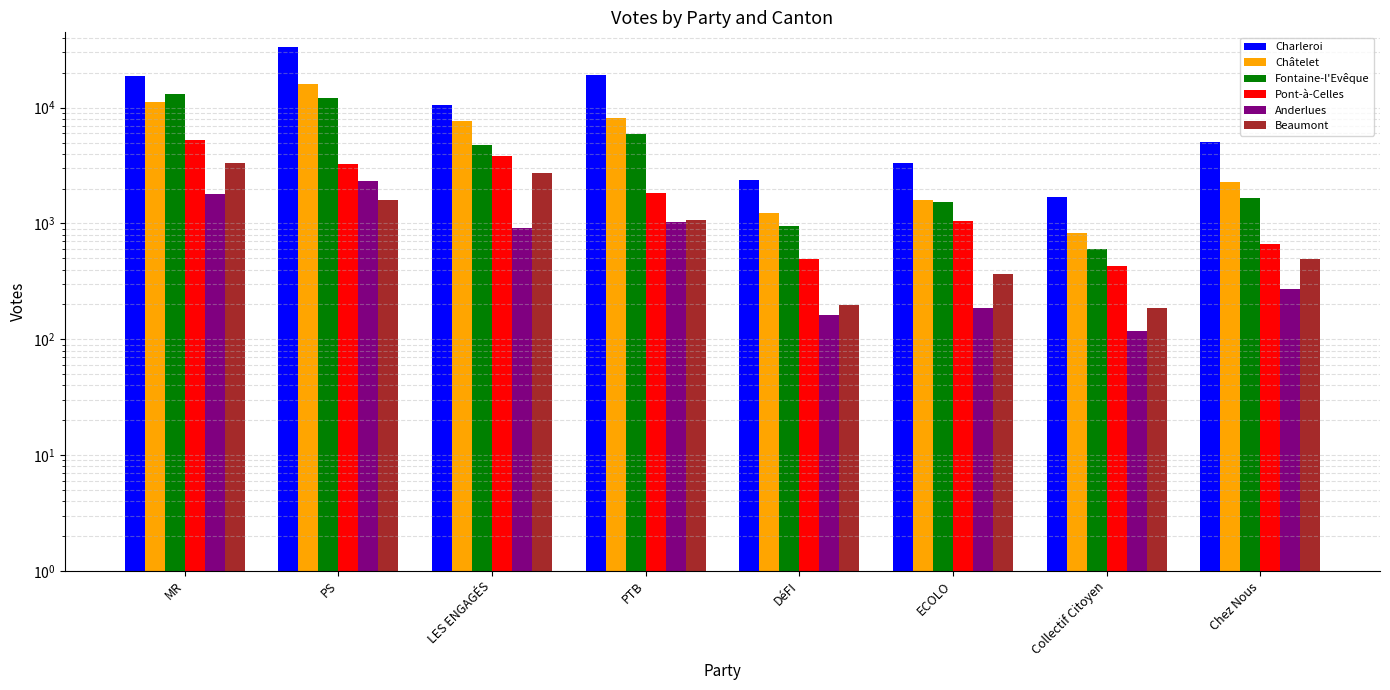

Are the bars grouped side by side (vs. stacked)?

Yes